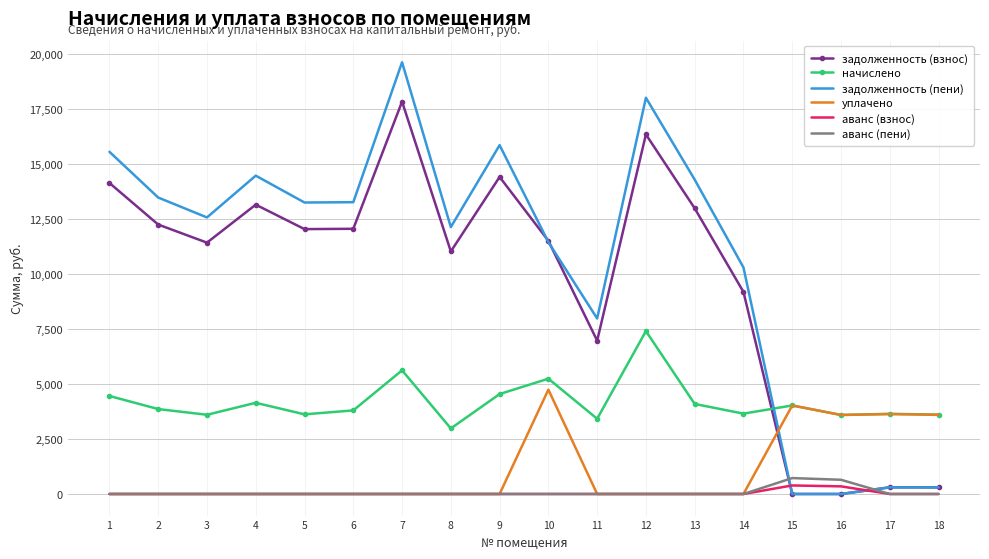

What is the maximum value for задолженность (пени)?

19635.0